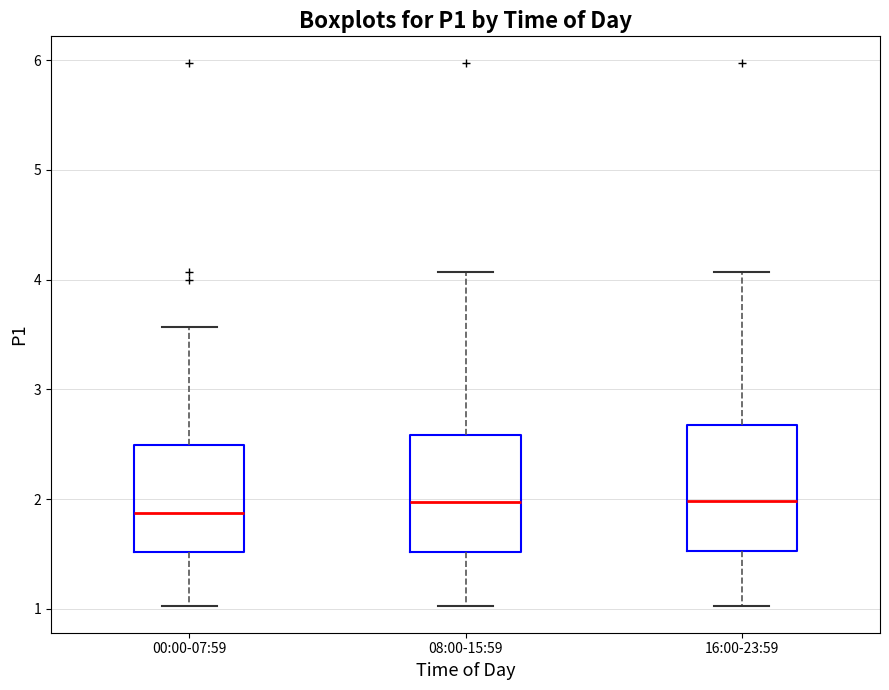

Reading left to right, transcribe this box plot: for each box, give where its median line is, the range the box spans, and where its two whiskers end, as read against the y-axis. The values are not printed on the chart, so give them approximately, as read against the axis.

00:00-07:59: median 1.9, box 1.5 to 2.5, whiskers 1.0 to 3.6
08:00-15:59: median 2.0, box 1.5 to 2.6, whiskers 1.0 to 4.1
16:00-23:59: median 2.0, box 1.5 to 2.7, whiskers 1.0 to 4.1